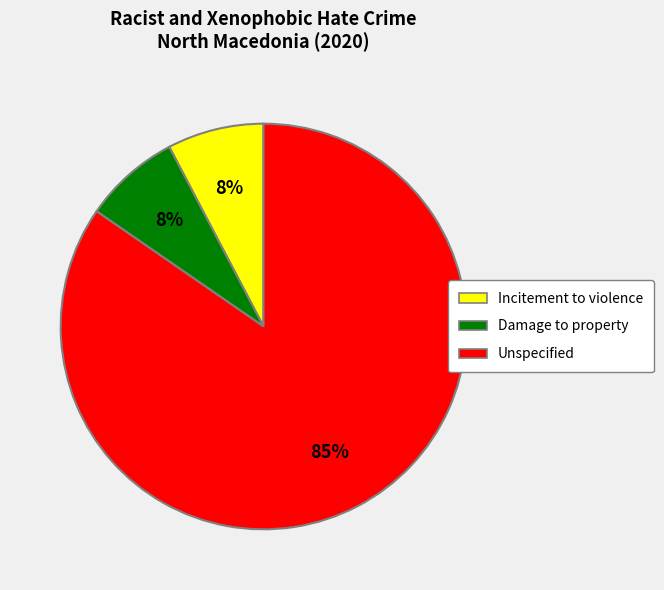

Which has a higher value, Incitement to violence or Unspecified?

Unspecified